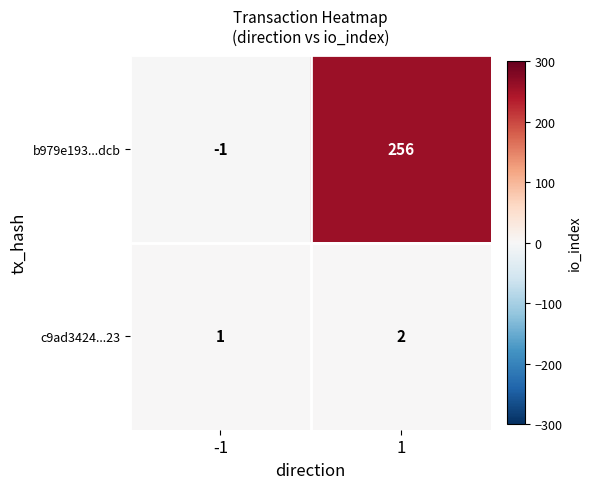

At which category is the sum across all series the highest?

1